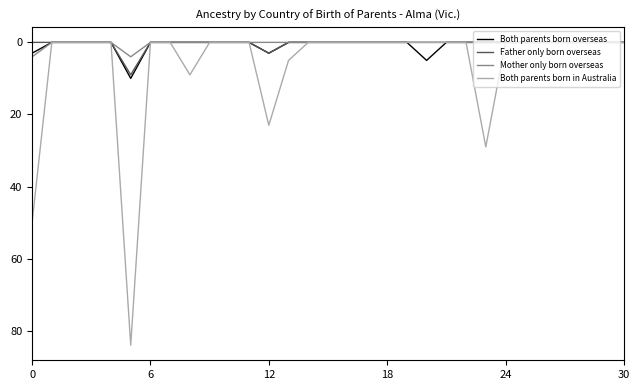

What is the greatest value displayed?

84